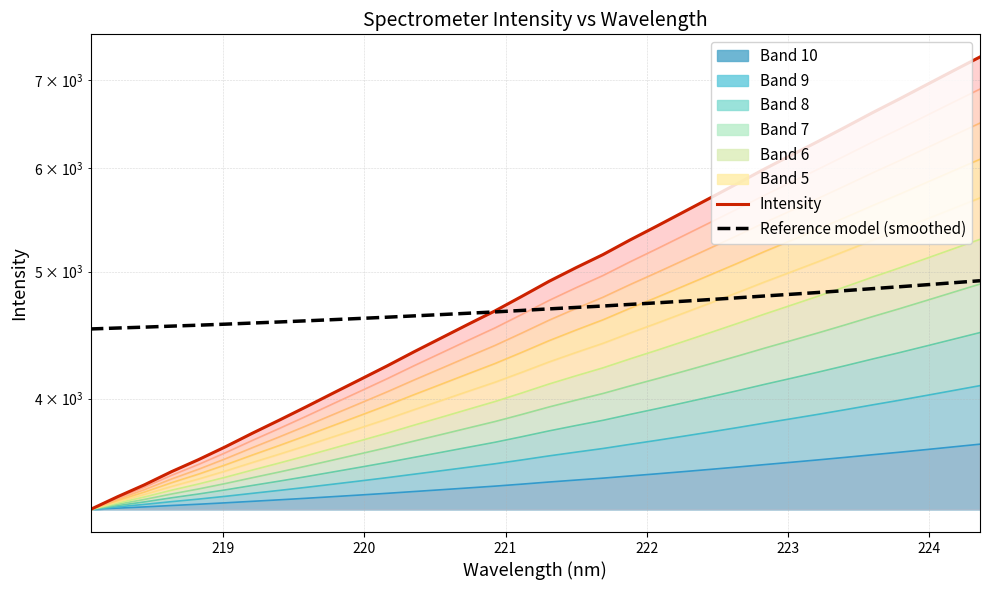

What is the sum of all Intensity values?

170119.7